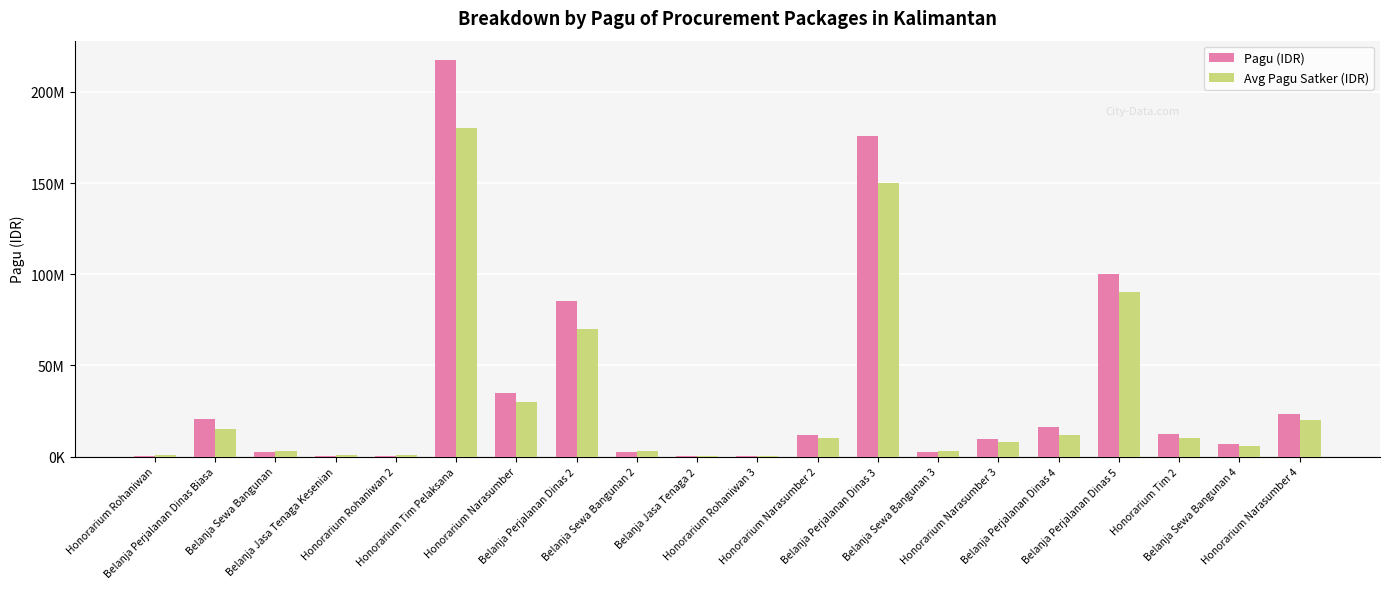

What is the value of the Avg Pagu Satker (IDR) bar at the 4th from the left?

600000